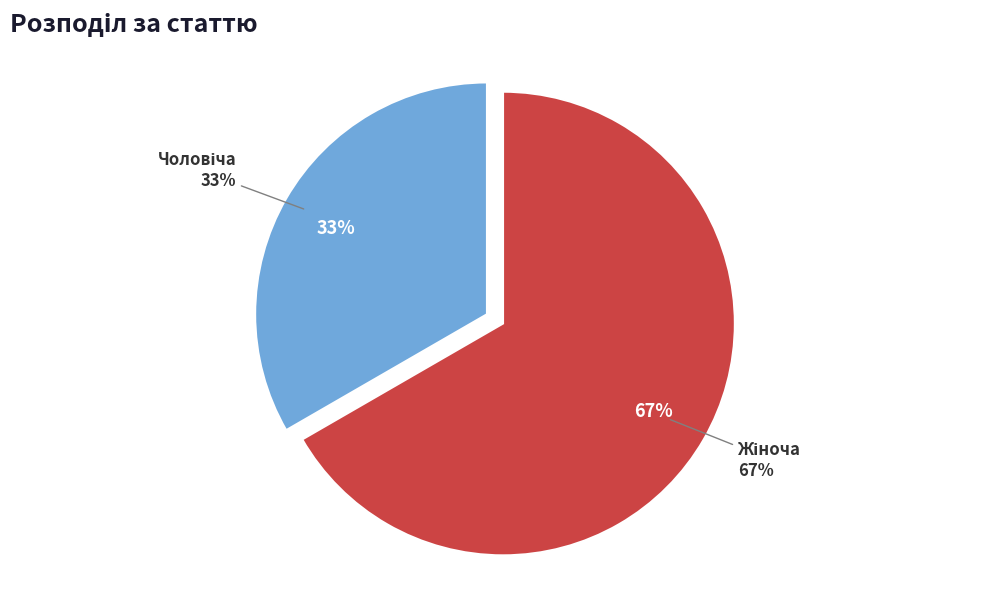

What percentage is the Жіноча slice, to the nearest percent?

67%